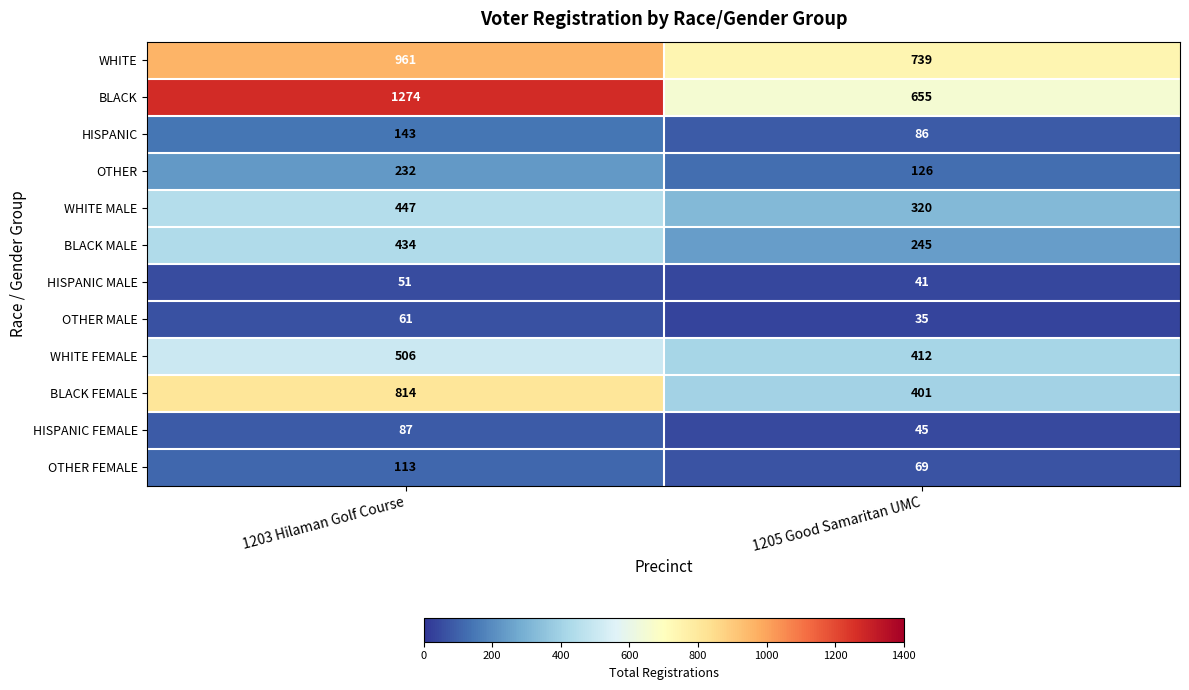

Reading right to left, what are all the values shown in this chart?

WHITE: 739	961
BLACK: 655	1274
HISPANIC: 86	143
OTHER: 126	232
WHITE MALE: 320	447
BLACK MALE: 245	434
HISPANIC MALE: 41	51
OTHER MALE: 35	61
WHITE FEMALE: 412	506
BLACK FEMALE: 401	814
HISPANIC FEMALE: 45	87
OTHER FEMALE: 69	113